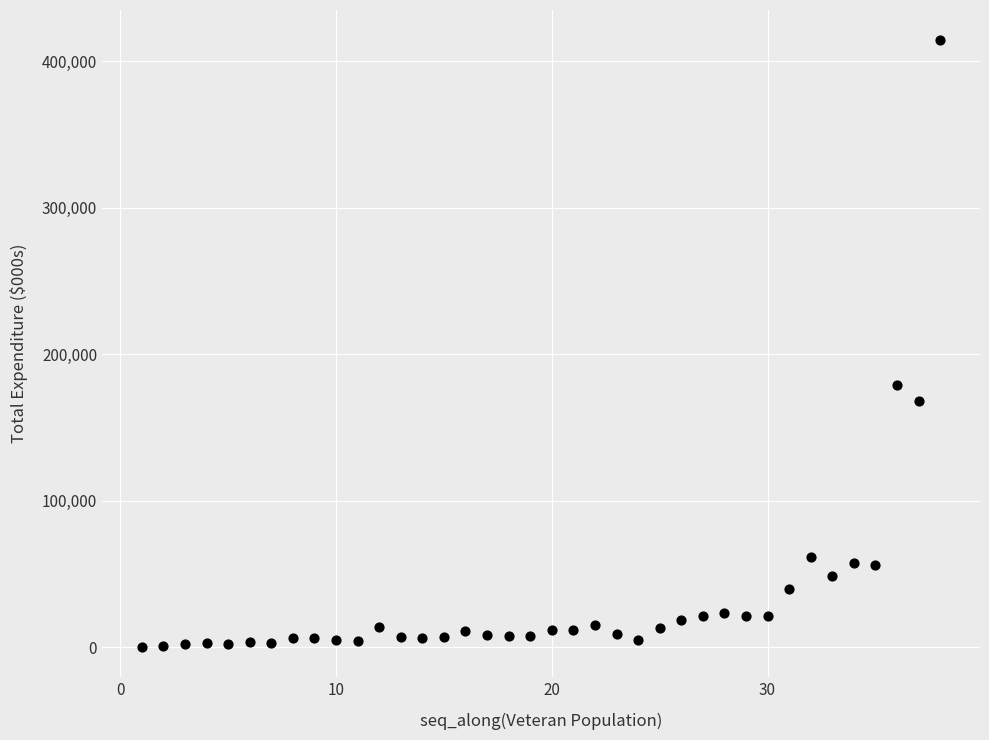

What is the range of Y values (max minus min)?

414023.6